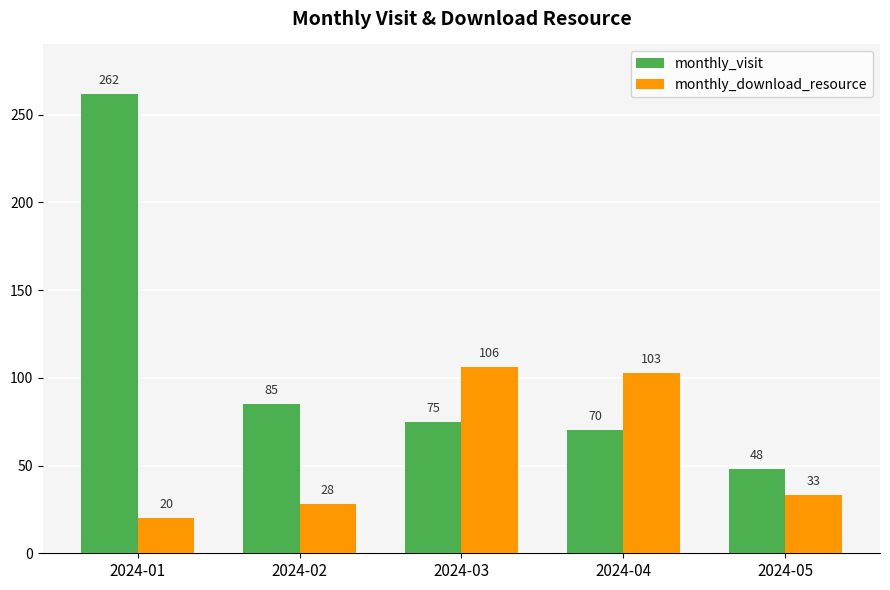

What are all the series names shown in the legend?

monthly_visit, monthly_download_resource